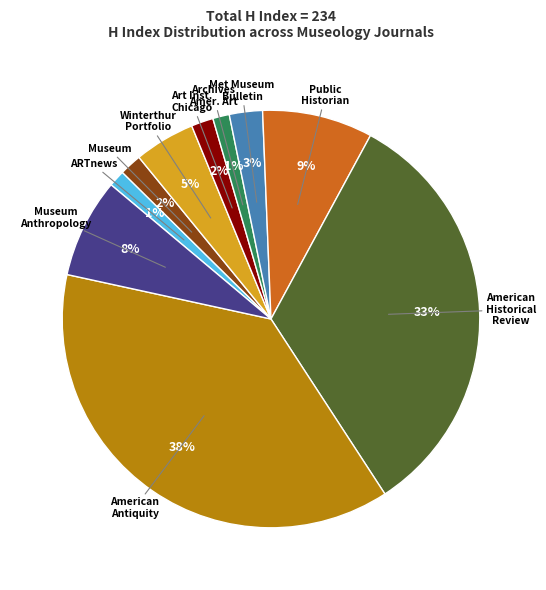

Do Museum and ARTnews together represent more than half of the pie?

No